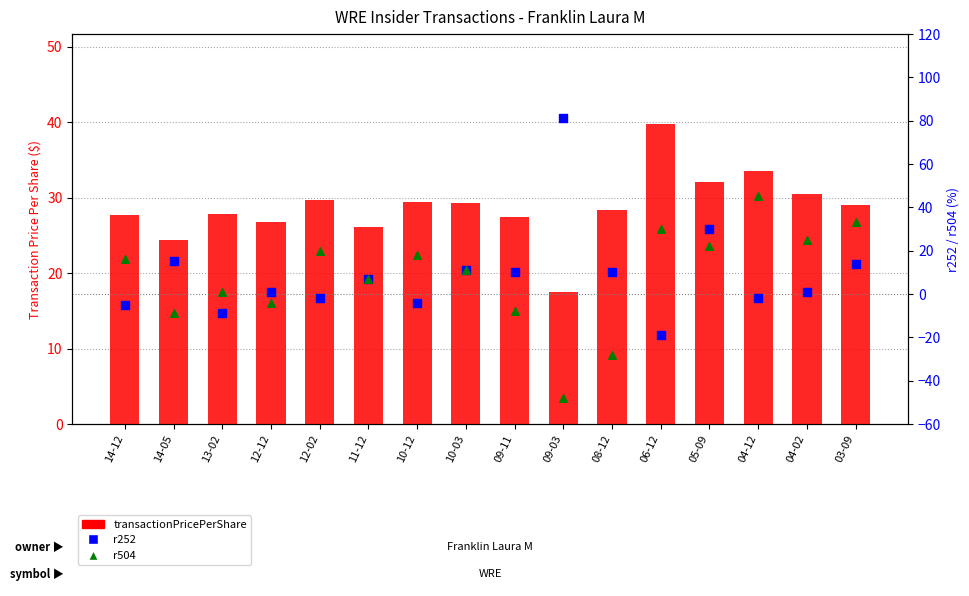

What is the total value across all series at 04-02?

56.5